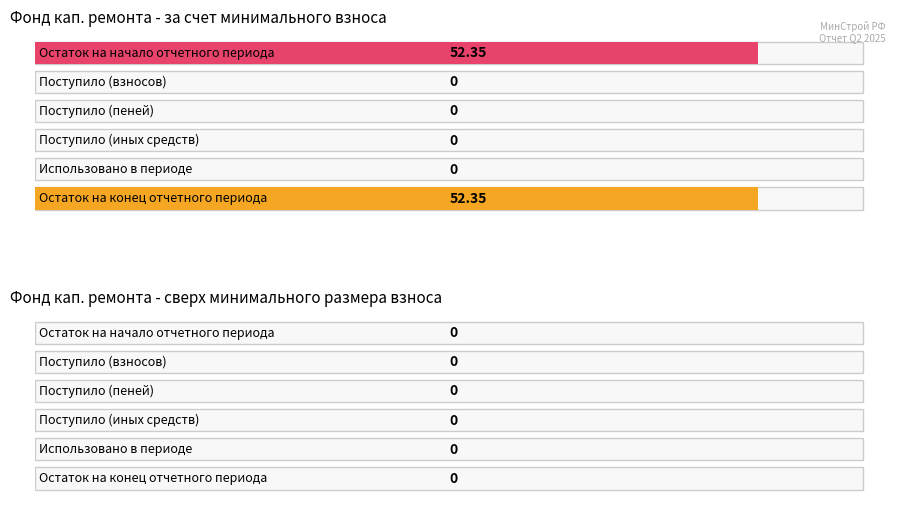

Which series has the largest range (max minus min)?

за счет минимального взноса